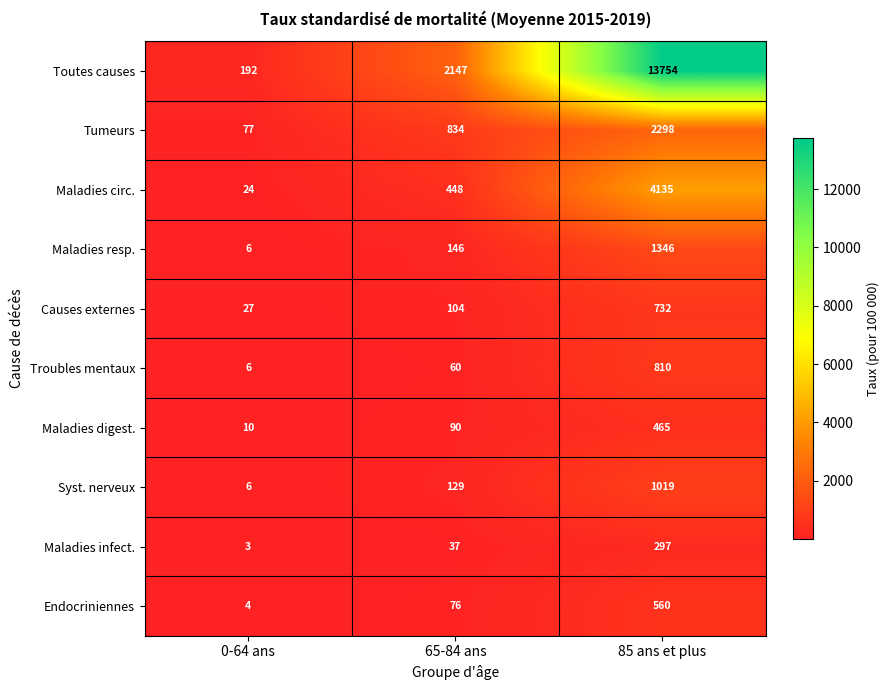

Rank the series at 85 ans et plus from lowest to highest value.

Maladies infect., Maladies digest., Endocriniennes, Causes externes, Troubles mentaux, Syst. nerveux, Maladies resp., Tumeurs, Maladies circ., Toutes causes